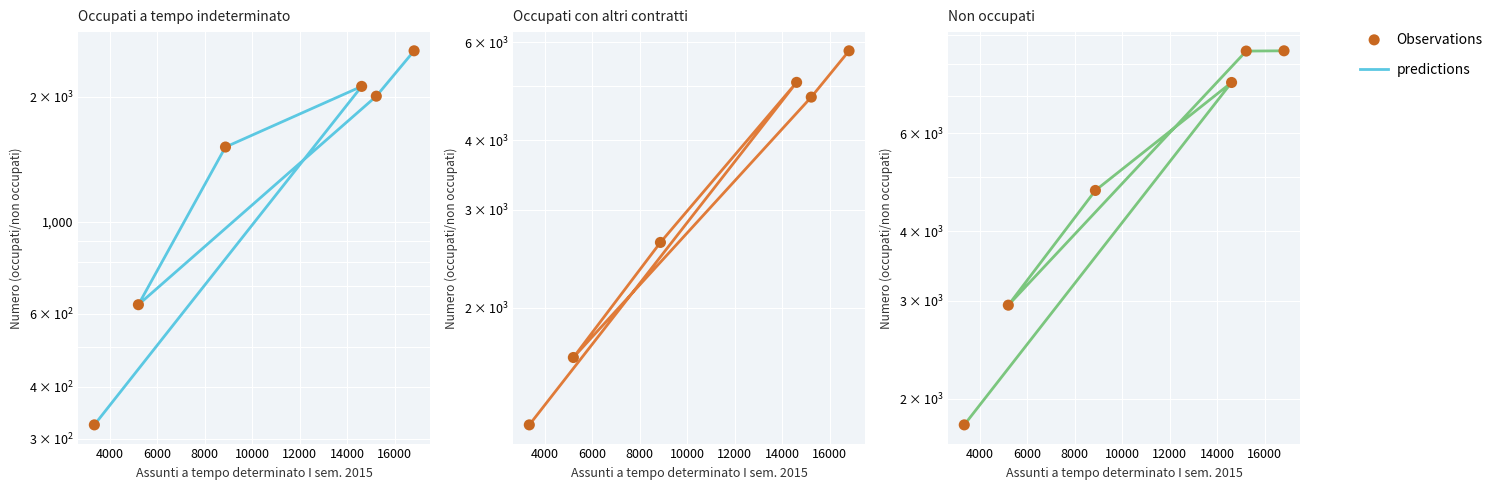

At how many categories does at least one series exceed 4745?

3